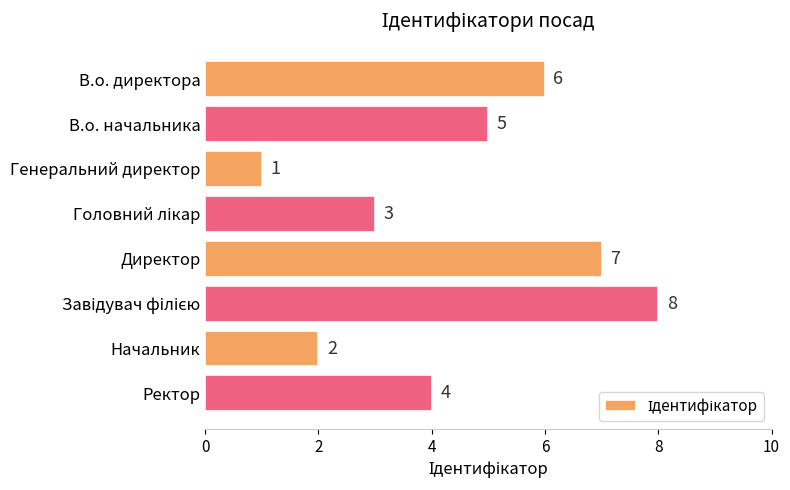

Reading bottom to top, list all the values displayed in this chart.

4	2	8	7	3	1	5	6